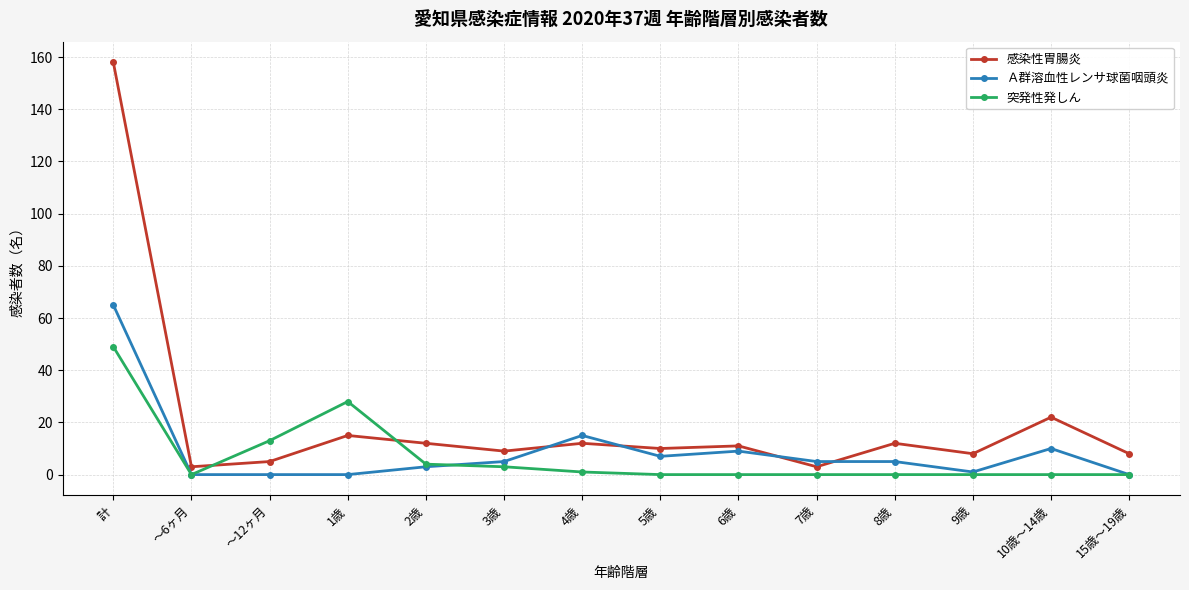

Count the number of data series in this chart.

3